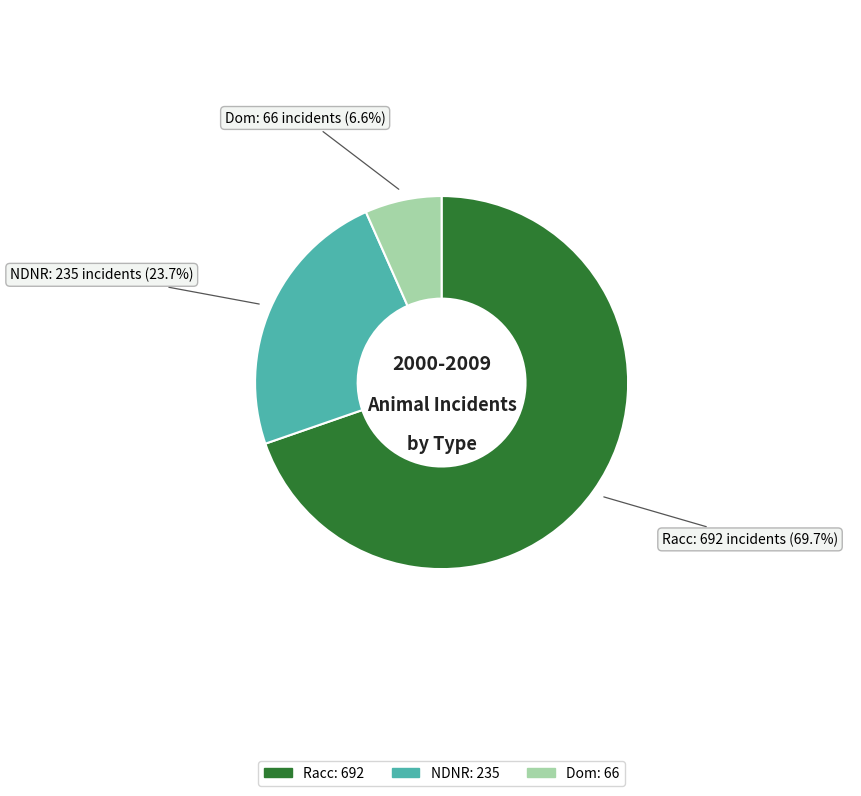

How much of the chart is everything except Racc?

30.3%